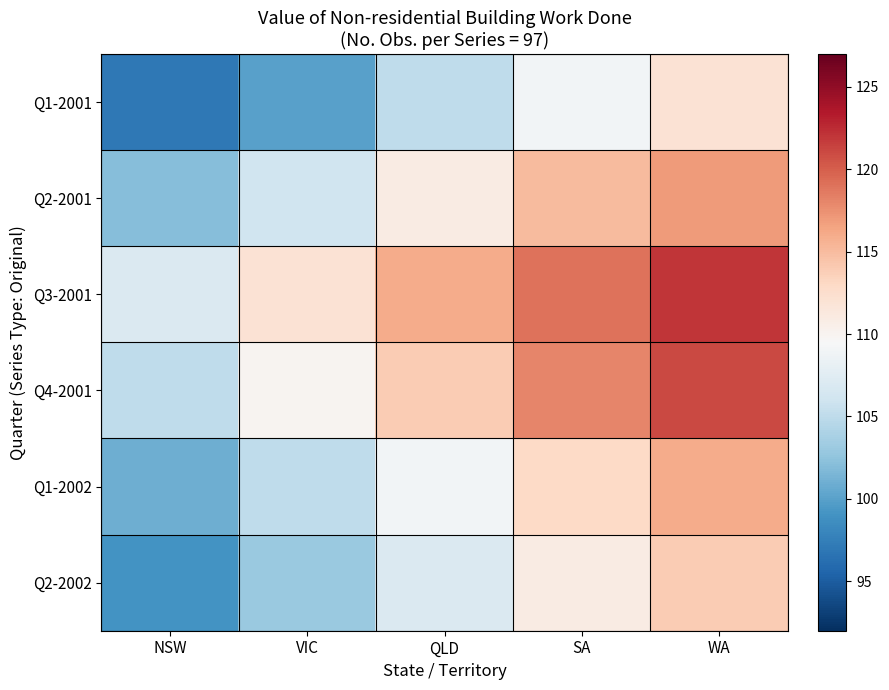

Reading left to right, extract all data points from this chart.

Q1-2001: NSW=97	VIC=100	QLD=105	SA=109	WA=112
Q2-2001: NSW=102	VIC=106	QLD=111	SA=115	WA=117
Q3-2001: NSW=107	VIC=112	QLD=116	SA=119	WA=122
Q4-2001: NSW=105	VIC=110	QLD=114	SA=118	WA=121
Q1-2002: NSW=101	VIC=105	QLD=109	SA=113	WA=116
Q2-2002: NSW=99	VIC=103	QLD=107	SA=111	WA=114